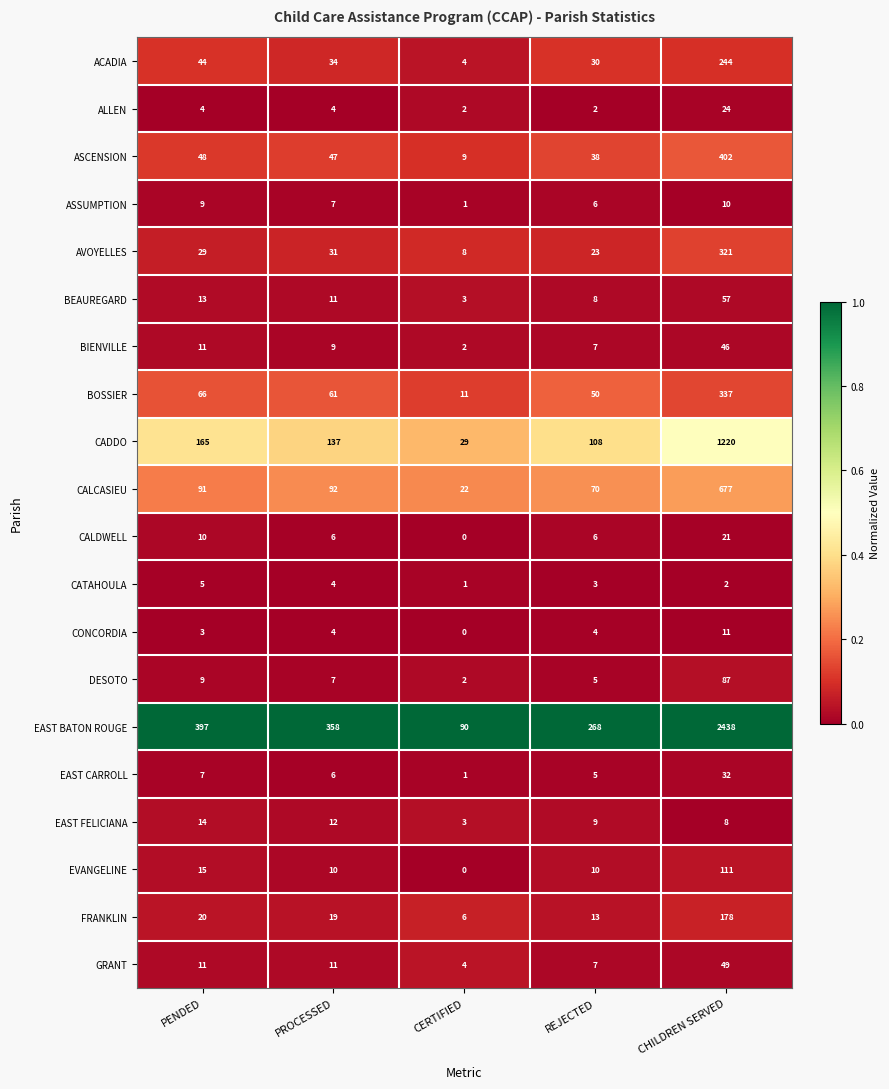

Which label corresponds to the largest value in the chart?

CHILDREN SERVED